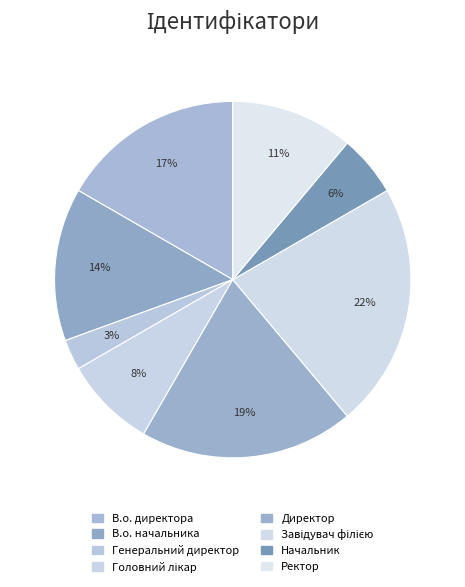

To the nearest percent, what percentage of the pie is Ректор?

11%